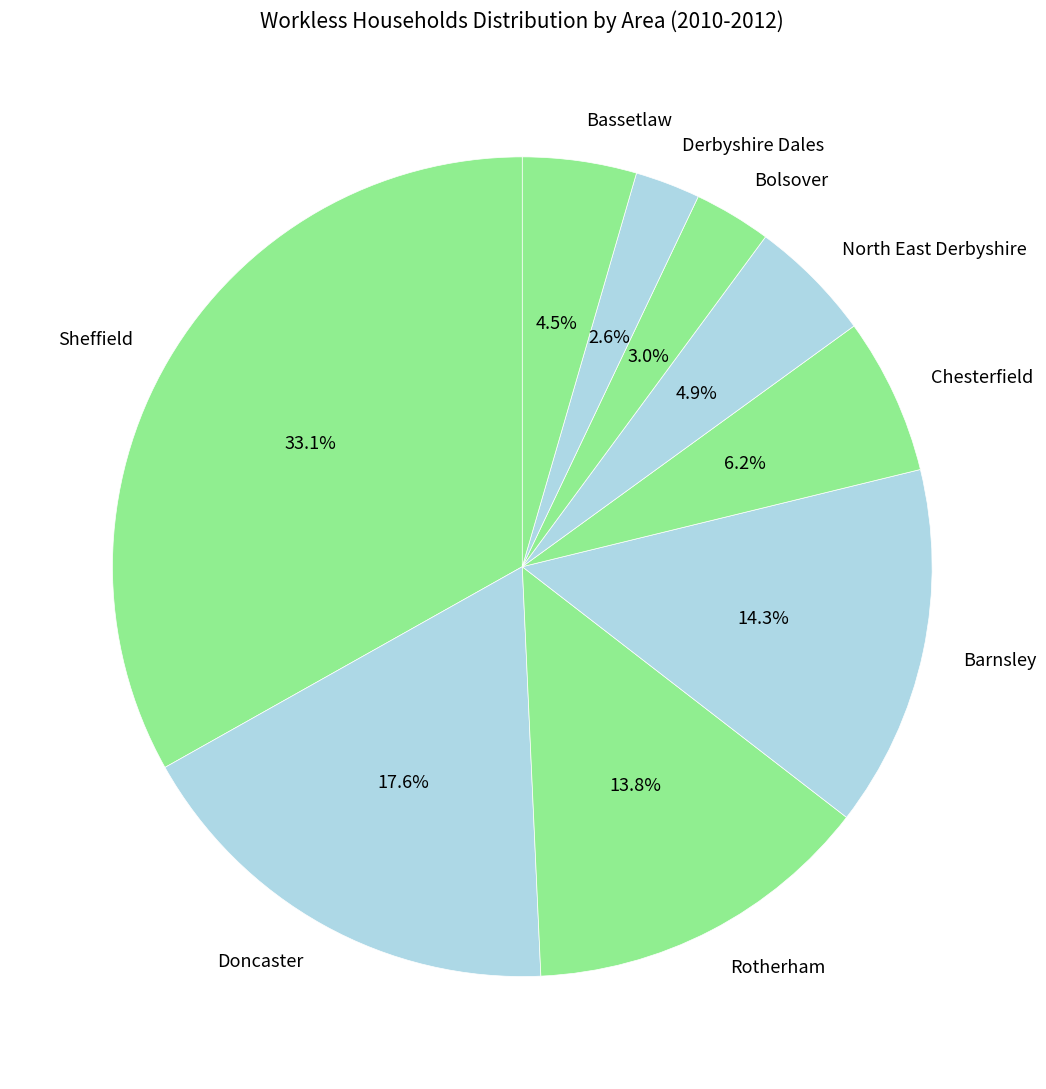

To the nearest percent, what is the average slice percentage?

11%